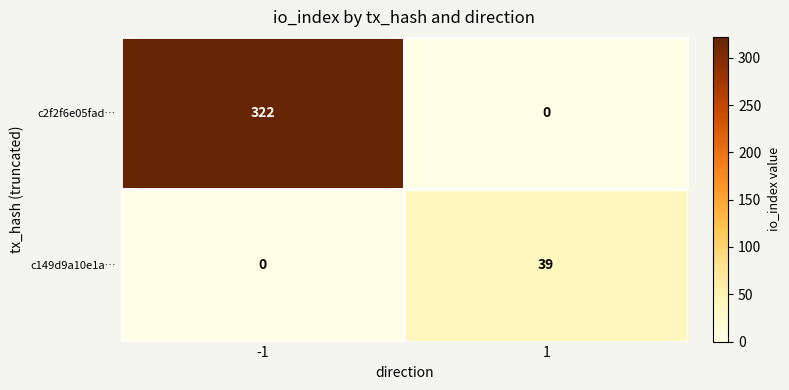

At how many categories does at least one series exceed 264?

1